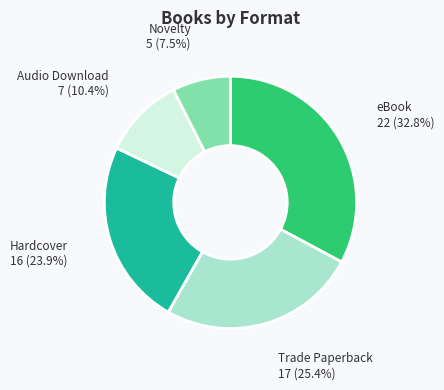

Does any single category account for the majority?

No